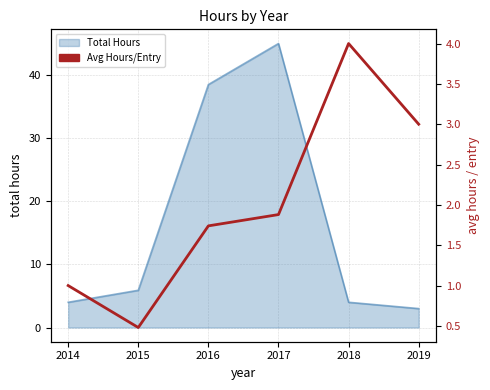

Reading left to right, what are all the values shown in this chart?

1.0	0.5	1.7	1.9	4.0	3.0